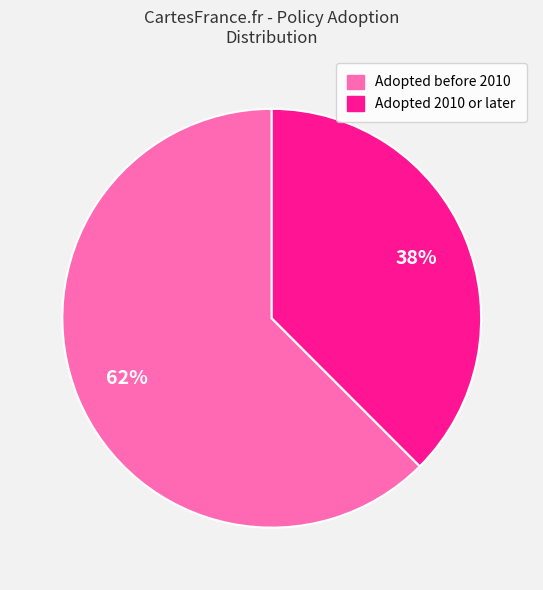

Does any single category account for the majority?

Yes